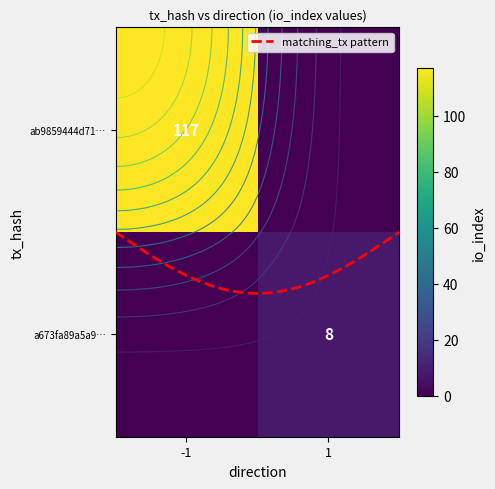

Rank the series at io_index from highest to lowest value.

ab9859444d71413183b14fe6a13e2897edd1c46, a673fa89a5a9d8d9c1c06444953ddfb5672391d